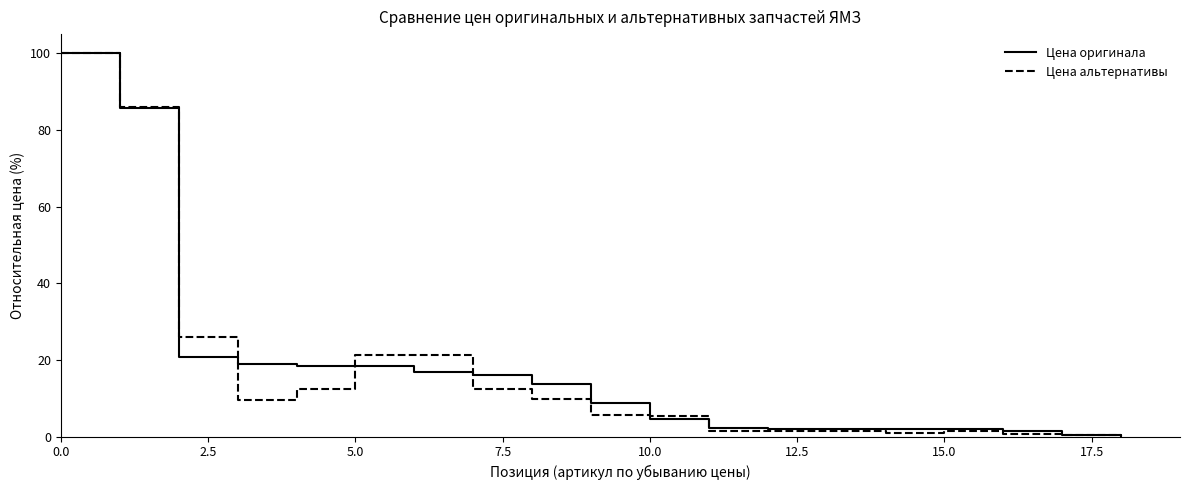

What is the difference between the second highest and minimum values in the Цена оригинала series?

85.5